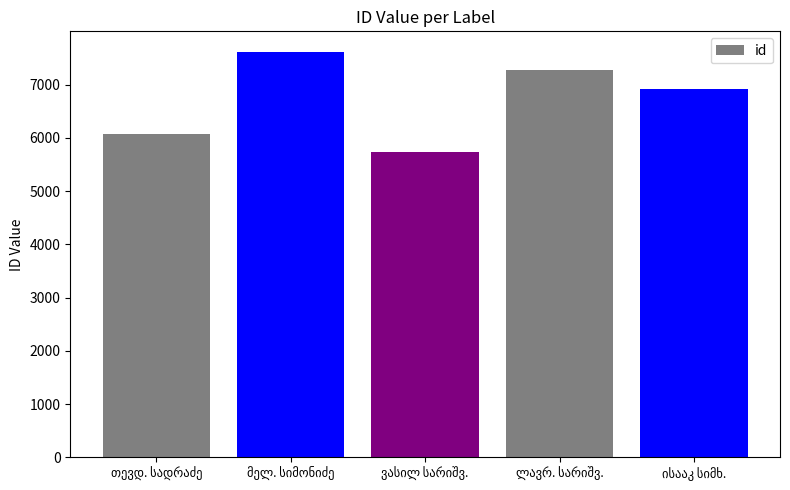

What is the value of the 5th bar from the left?

6907